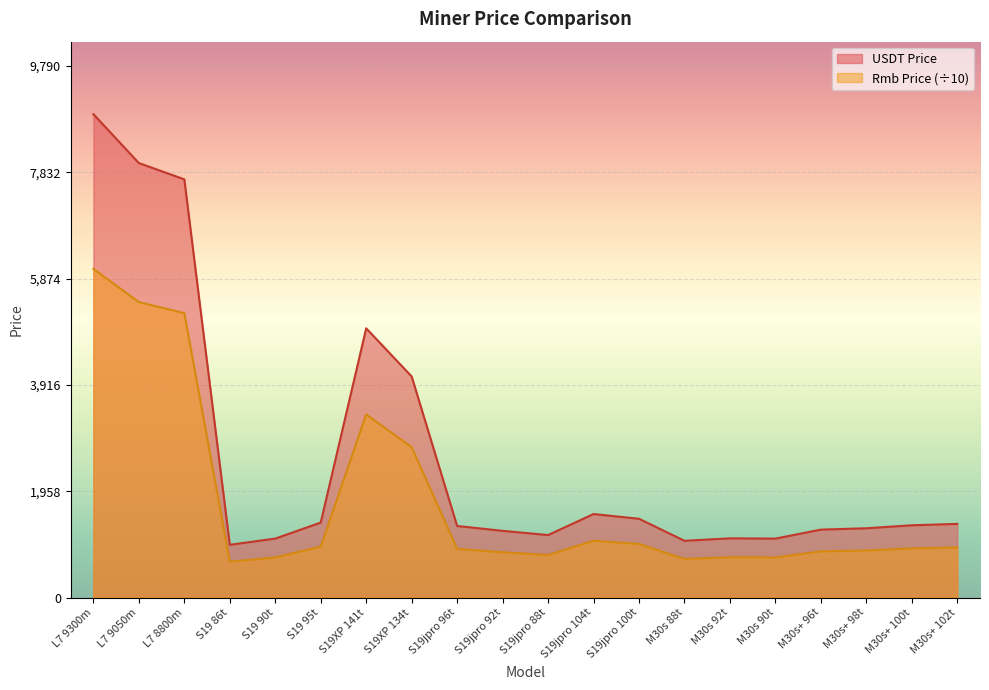

At which label does USDT Price first exceed 1330?

L7 9300m